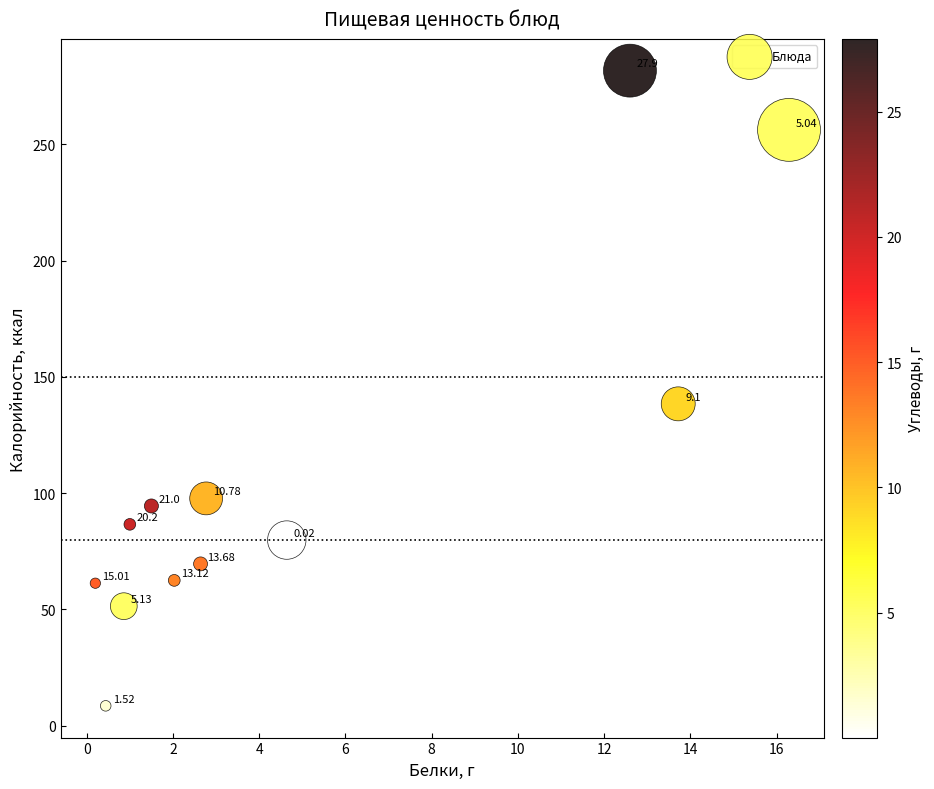

What is the range of Y values (max minus min)?

273.1